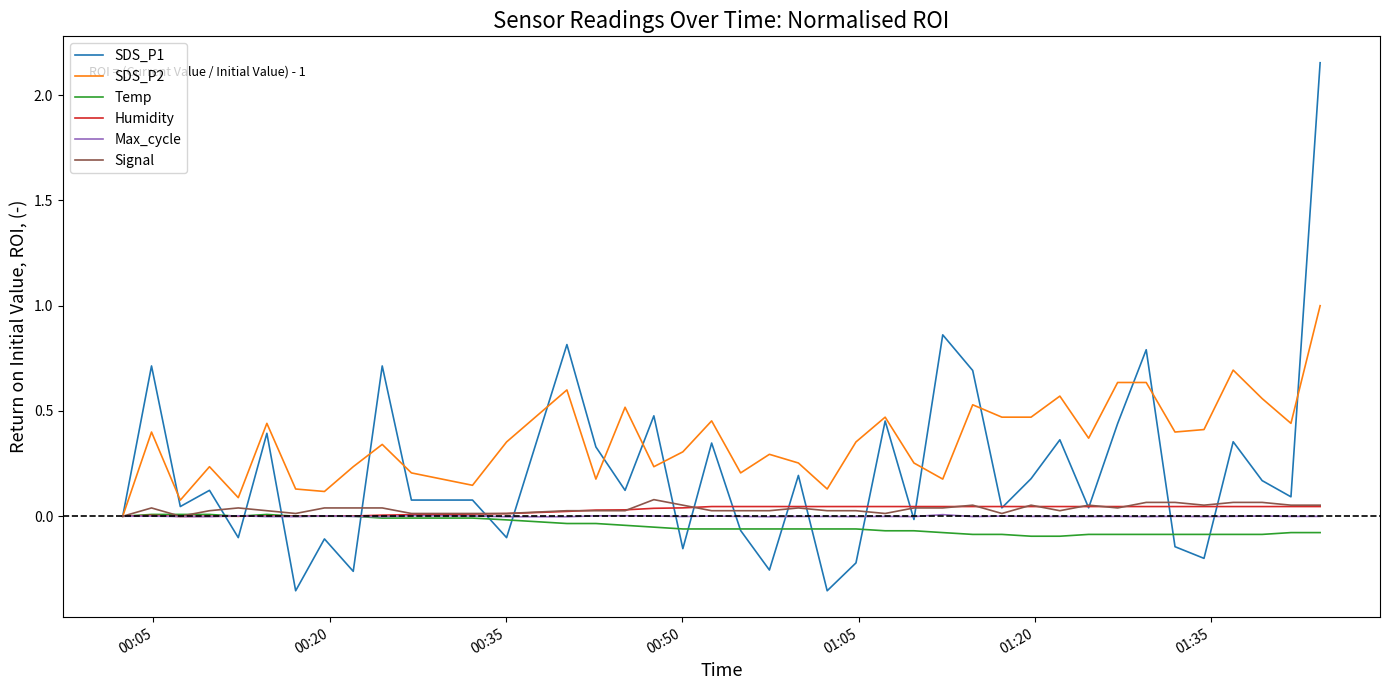

At how many categories does at least one series exceed 1?

1